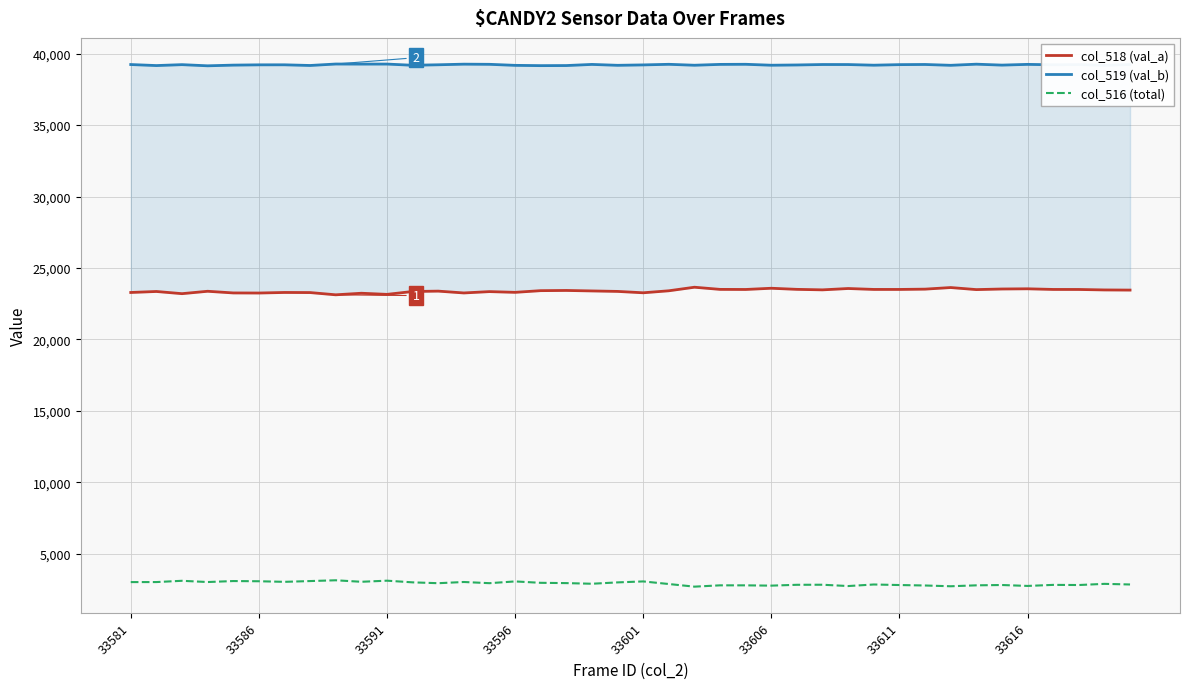

How many distinct data groups are displayed?

3